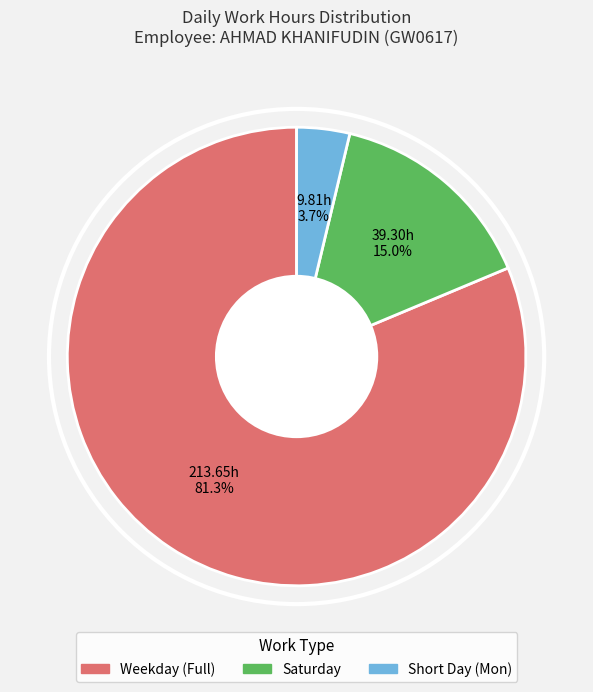

Rank the categories by value from lowest to highest.

Short Day (Mon), Saturday, Weekday (Full)